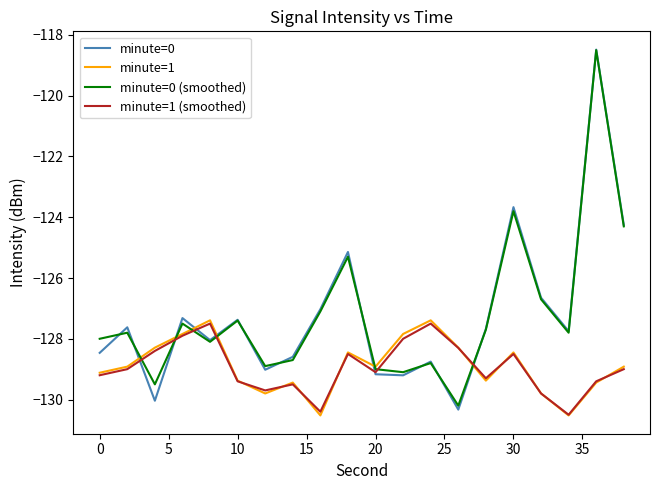

True or false: minute=0 (smoothed) and minute=1 (smoothed) cross at least once.

True